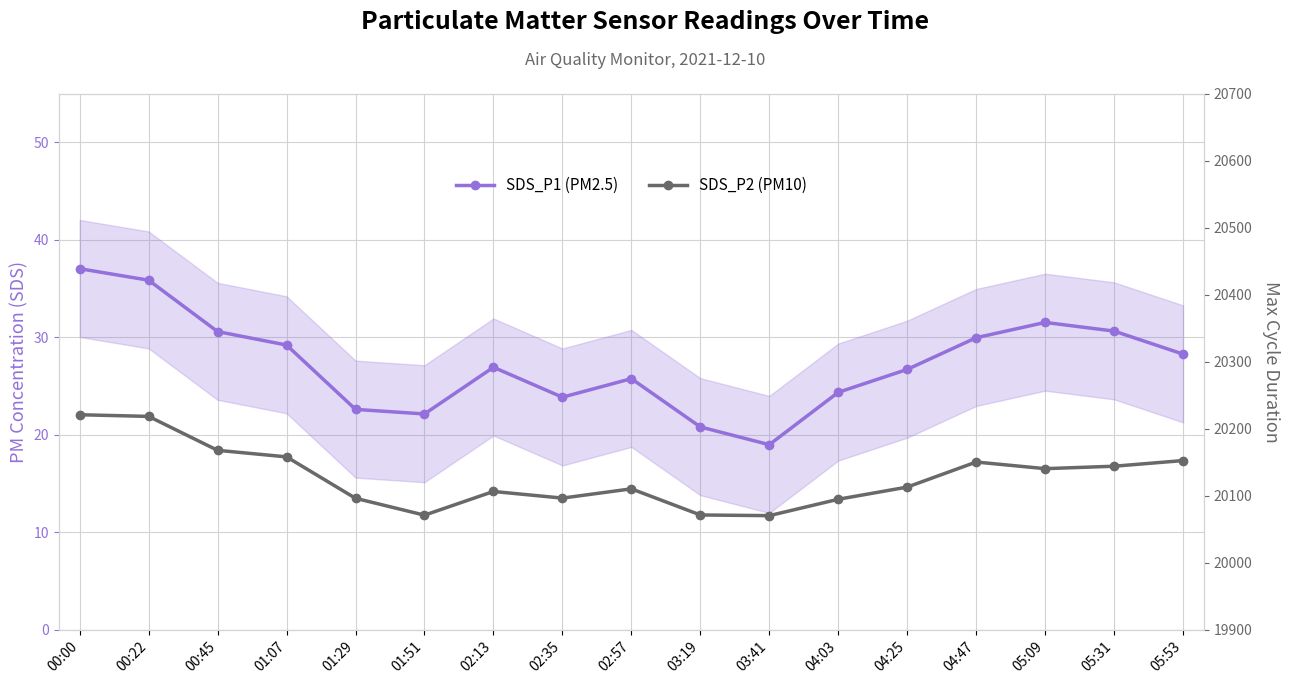

The SDS_P2 (PM10) series shows 3.5 at 03:41. True or false?

False